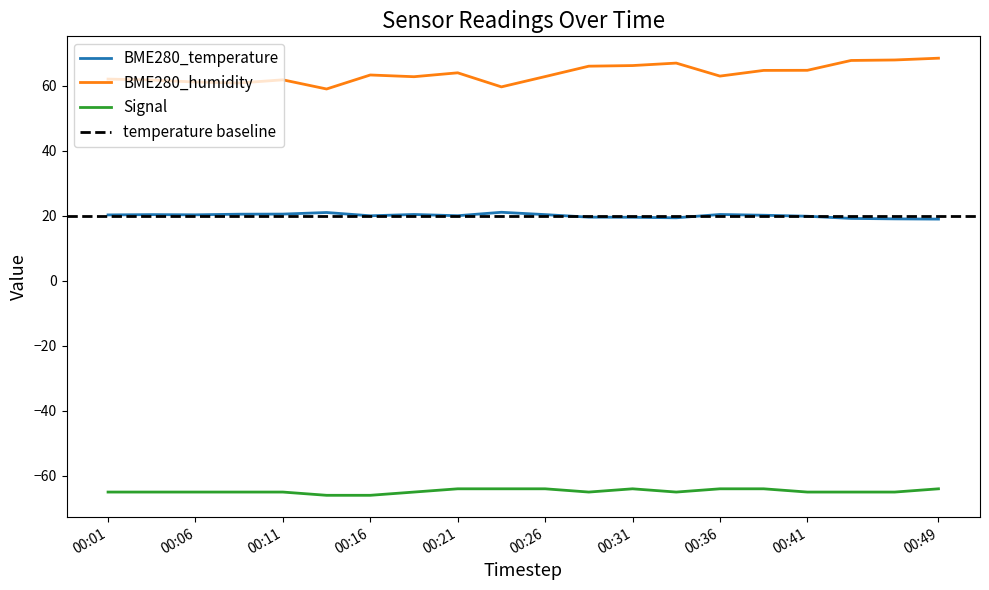

What is the minimum value for BME280_temperature?

19.0